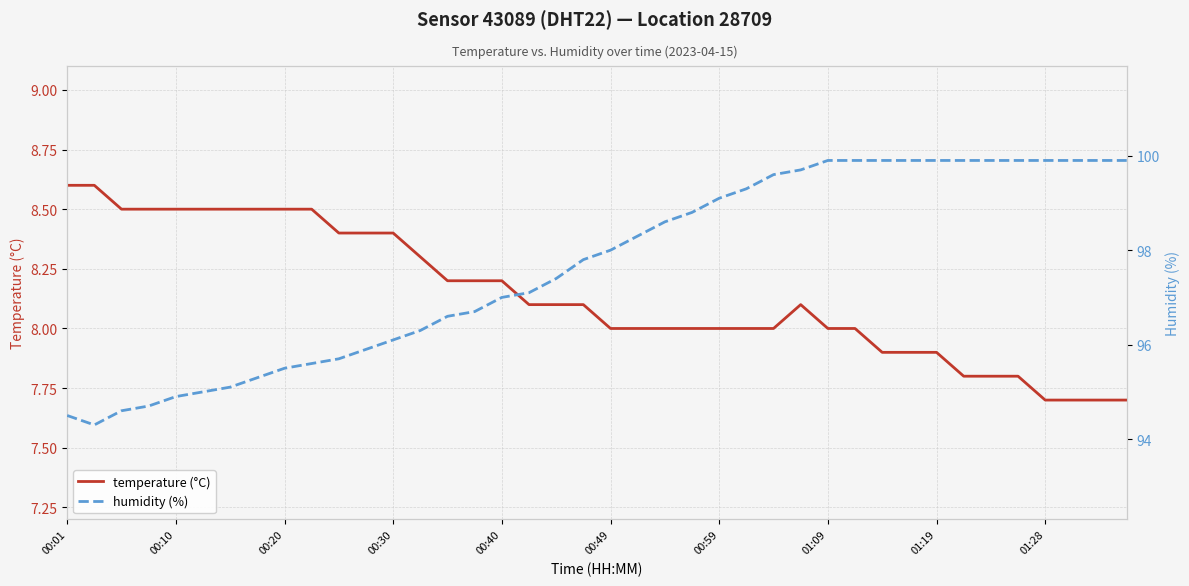

The value of temperature (°C) at 00:30 is 8.4. True or false?

True